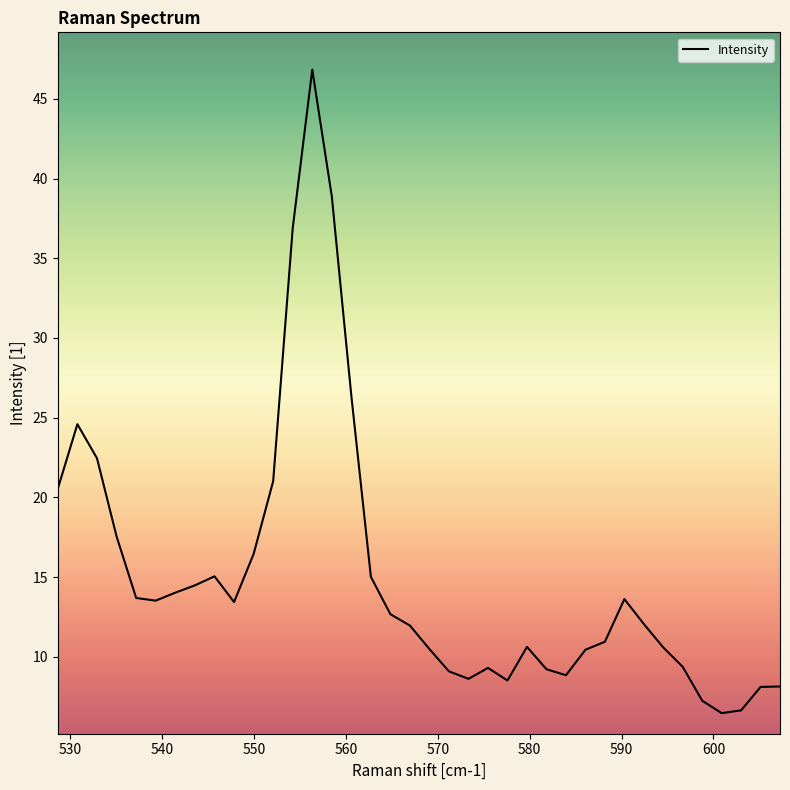

What is the smallest value displayed?

6.5